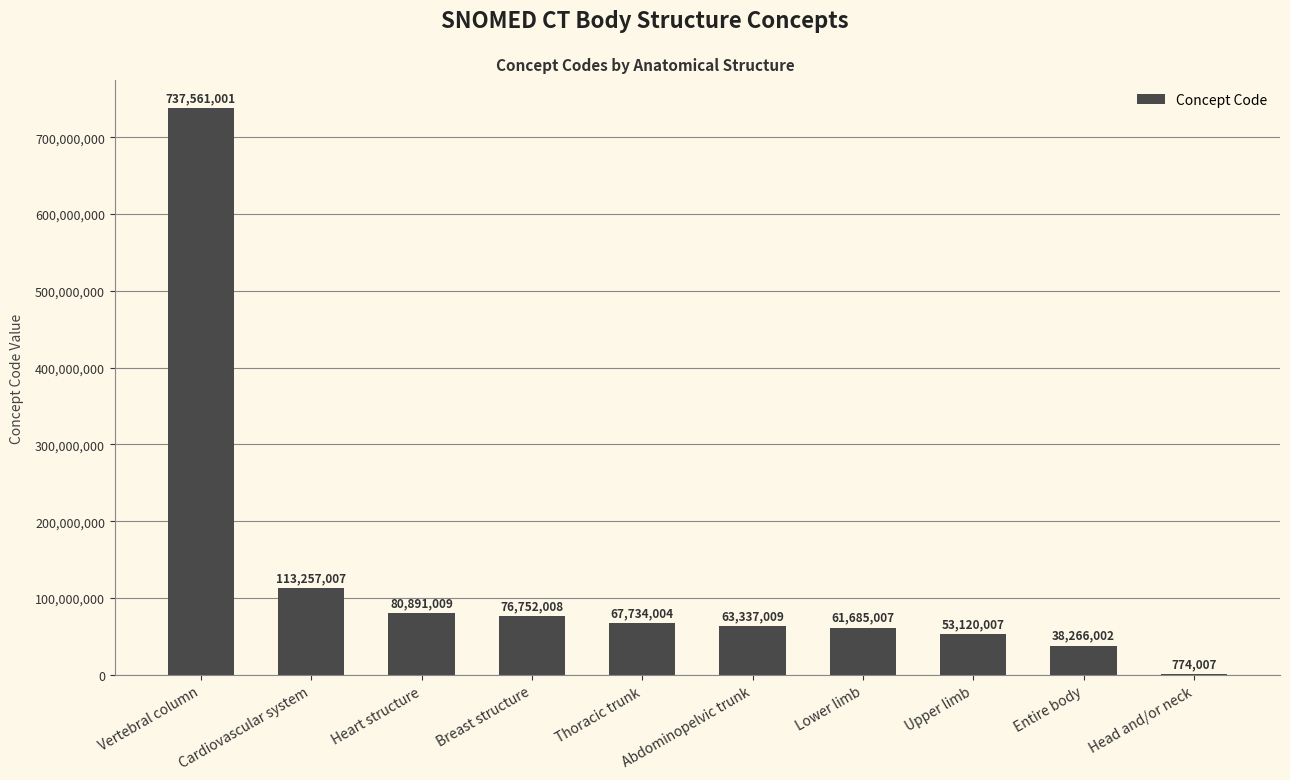

Which label corresponds to the largest value in the chart?

Vertebral column